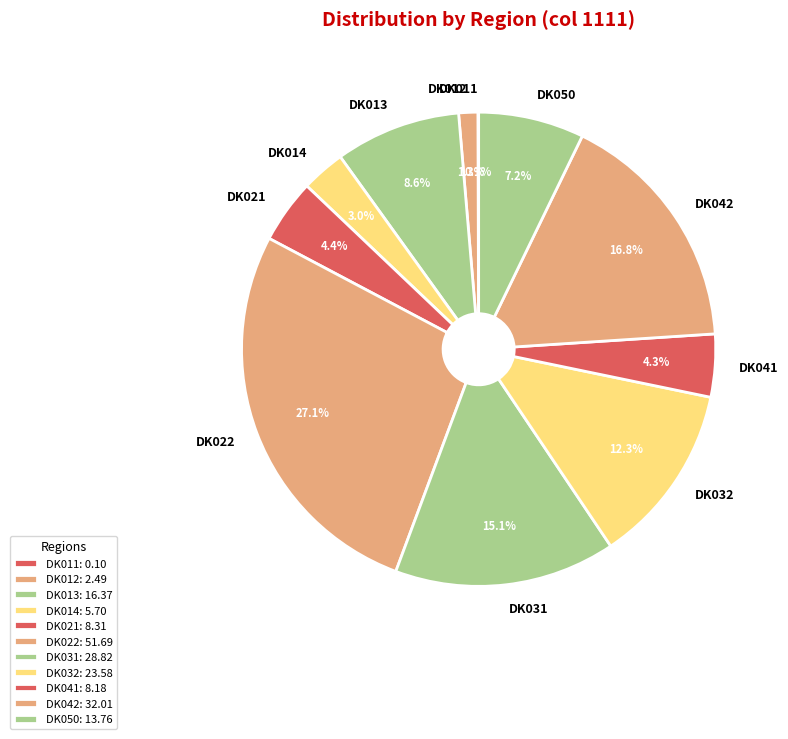

Is DK042 the majority of the pie?

No